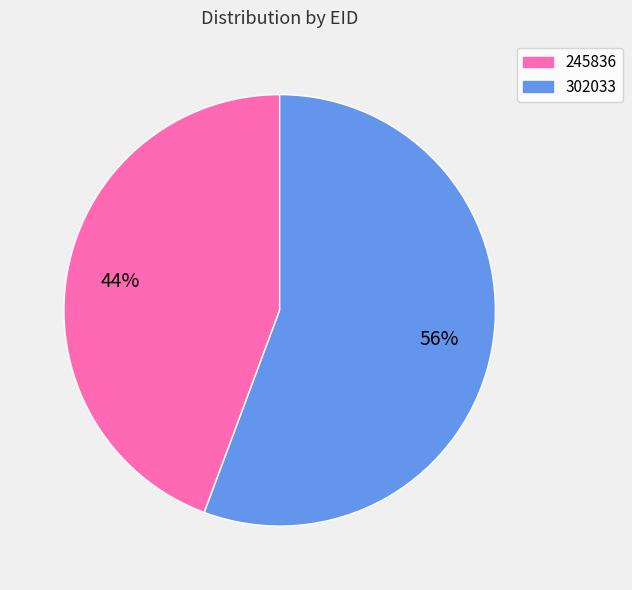

Which slice is the largest?

302033